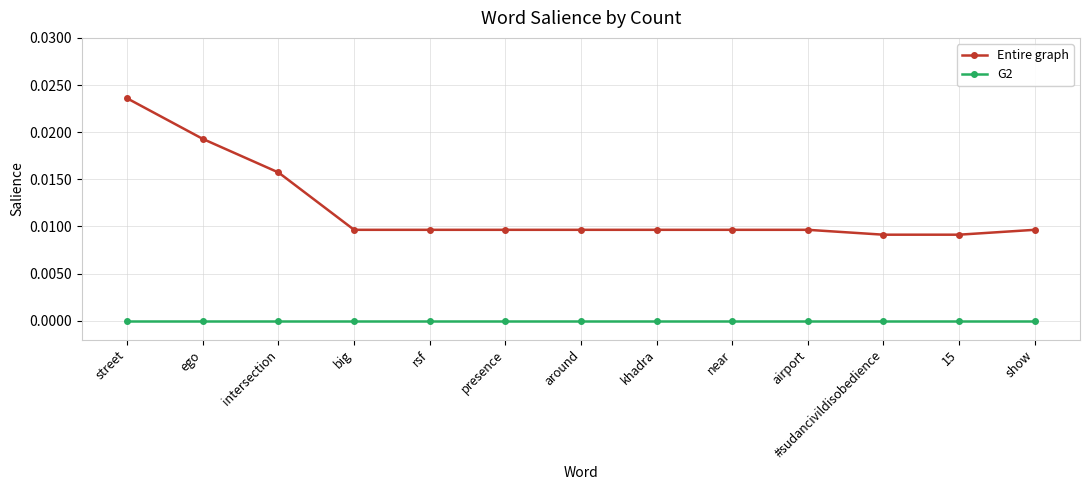

At which label does Entire graph reach its peak?

street